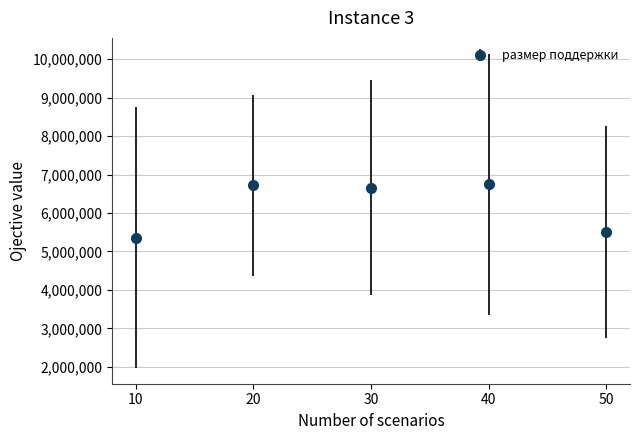

What is the minimum value shown in the chart?

5362875